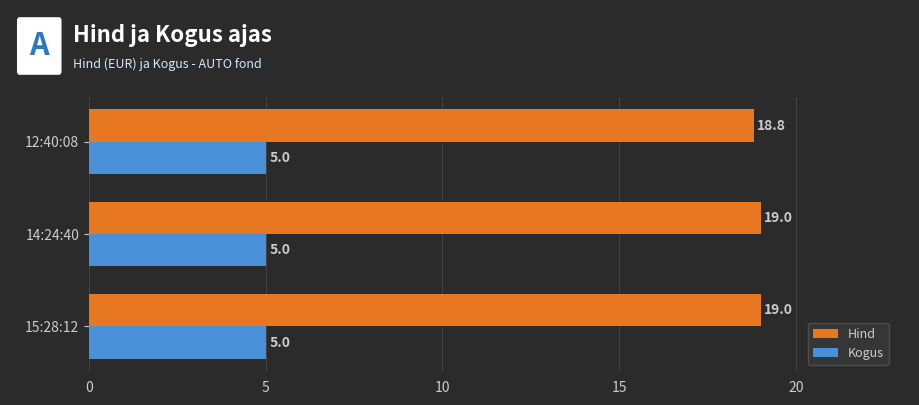

What is the maximum value shown in the chart?

19.0